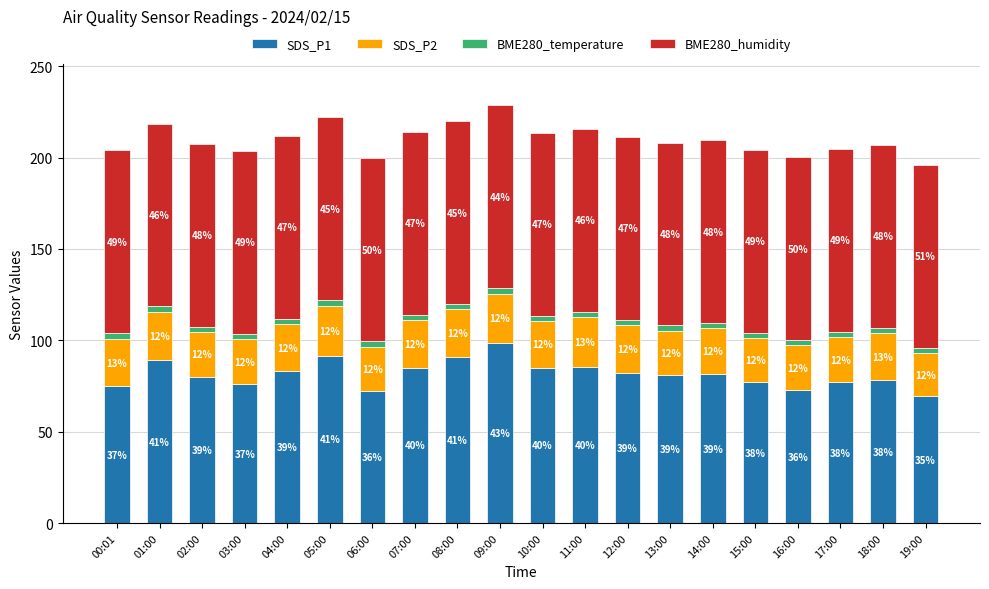

What position from the left is 12:00?

13